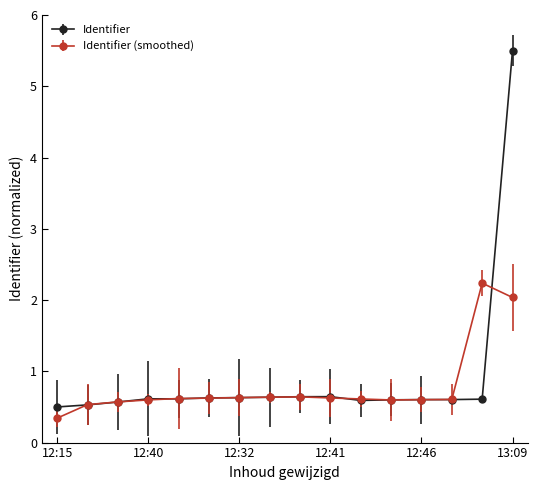

What is the value of the Identifier (smoothed) point at the 4th from the left?

0.6